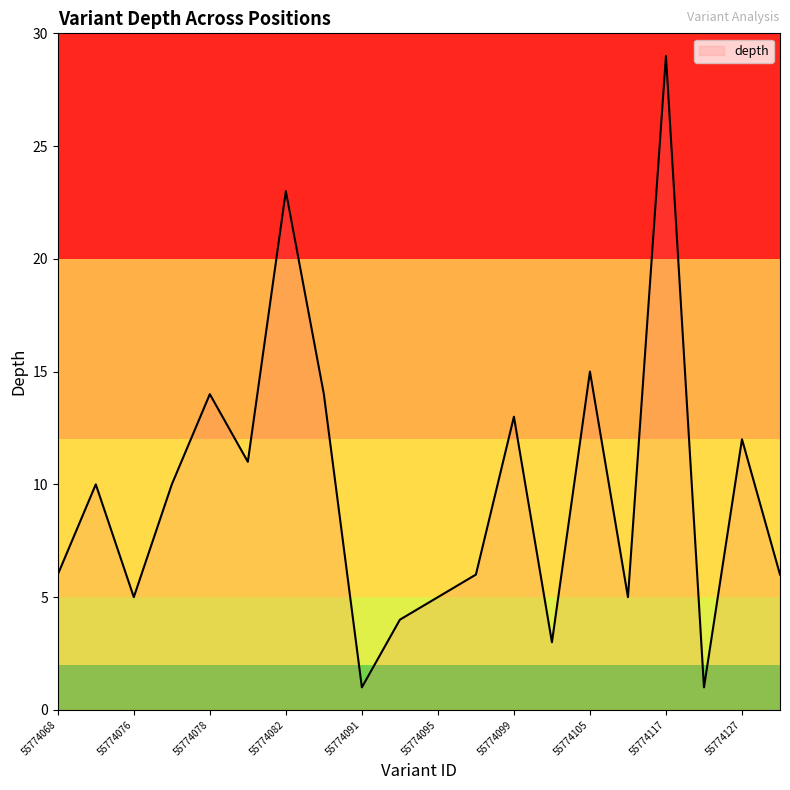

What is the difference between the maximum and minimum values?

28